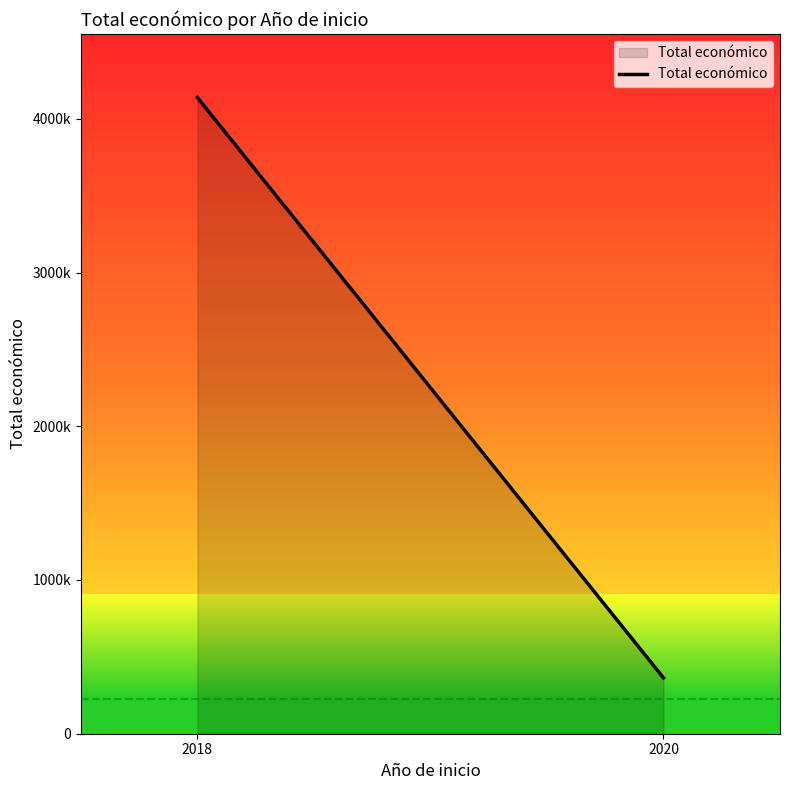

List the labels in order of value, largest first.

2018, 2020